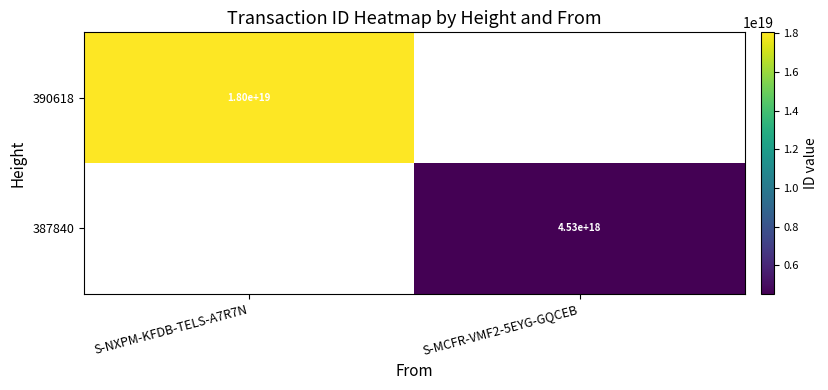

The value of 390618 at S-NXPM-KFDB-TELS-A7R7N is 9691477983082180608. True or false?

False